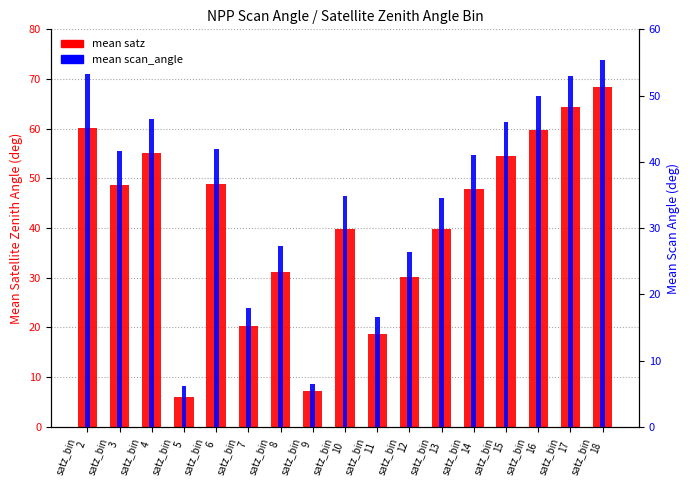

What is the sum of all mean satz values?

701.3